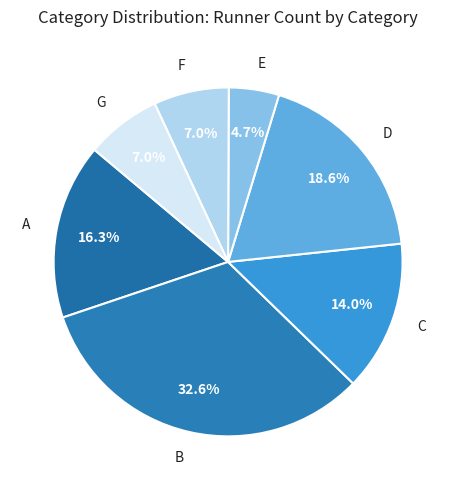

What portion of the pie excludes D?

81.4%